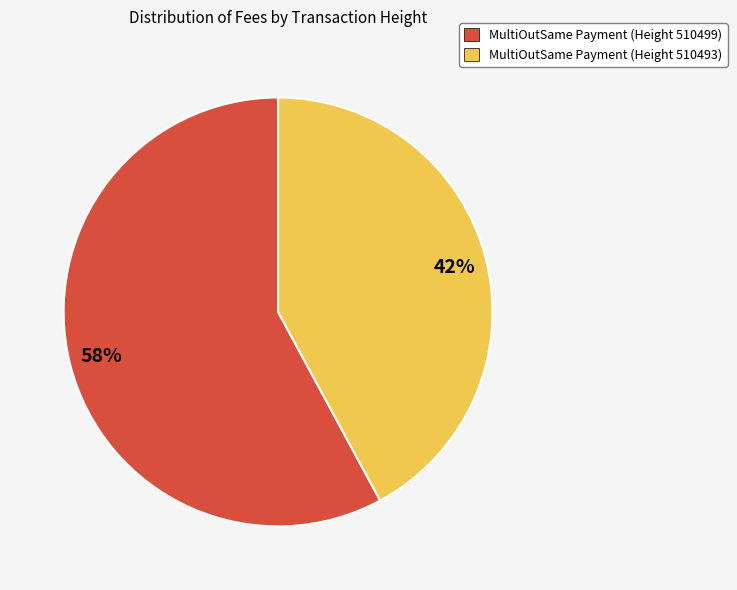

Which has a higher value, MultiOutSame Payment (Height 510493) or MultiOutSame Payment (Height 510499)?

MultiOutSame Payment (Height 510499)